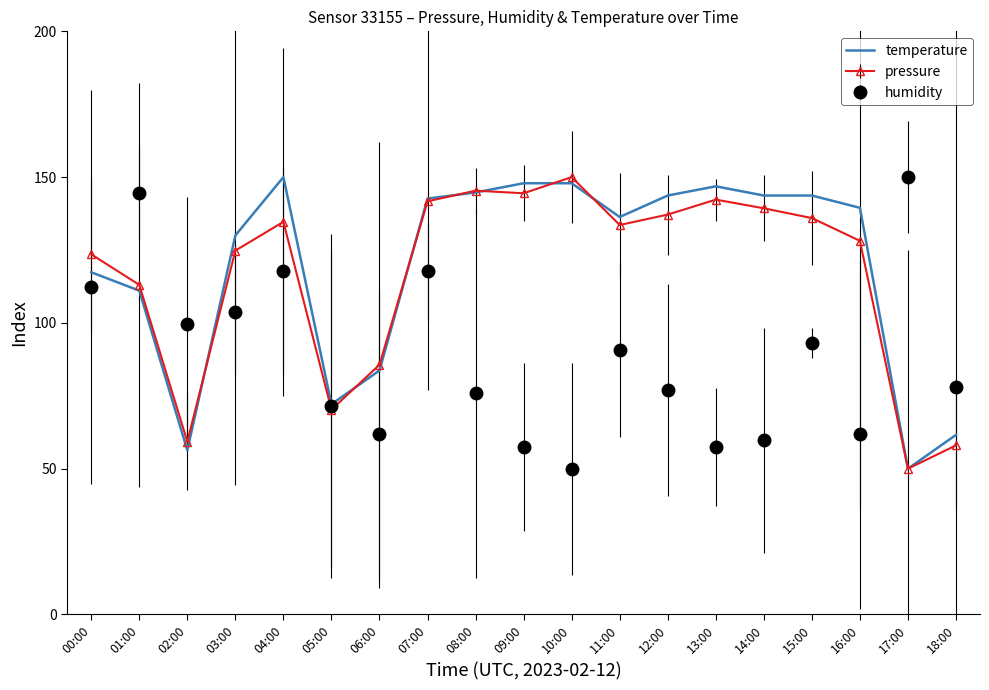

What is the minimum value shown in the chart?

50.0